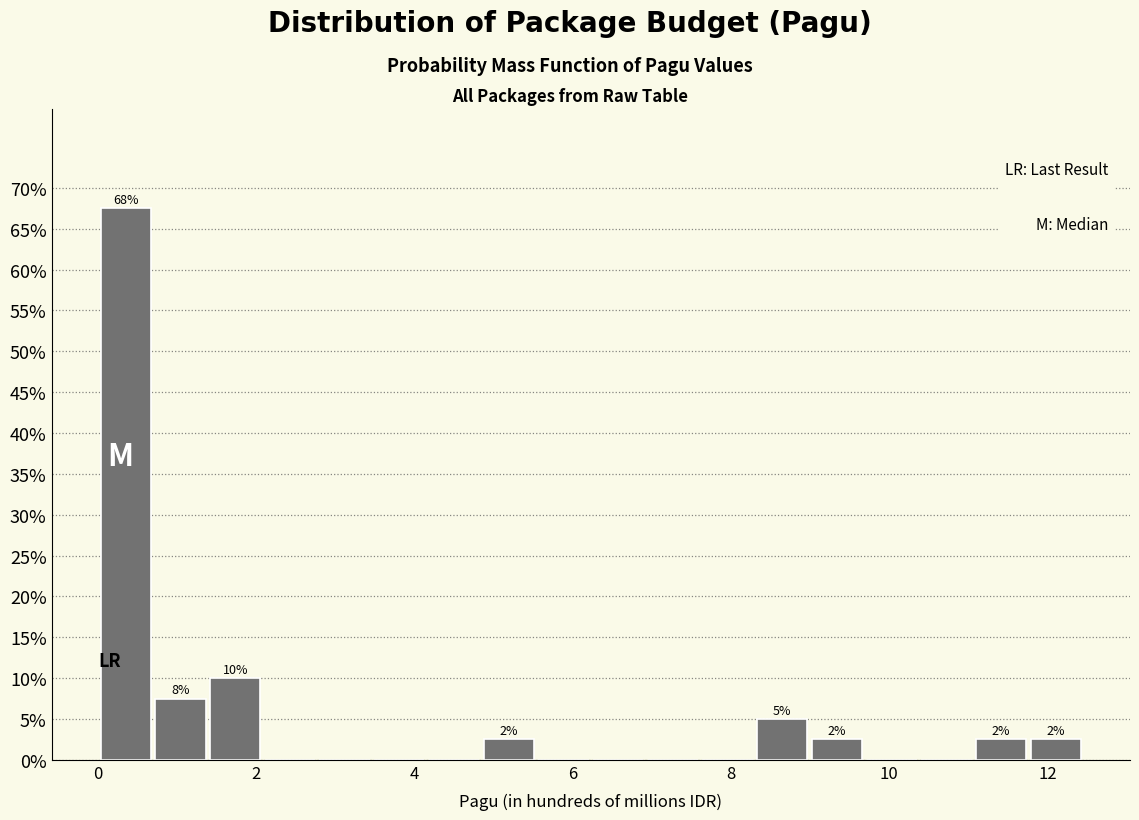

Read against the x-axis, roughly where is the centre of the tallest bar?

0.4